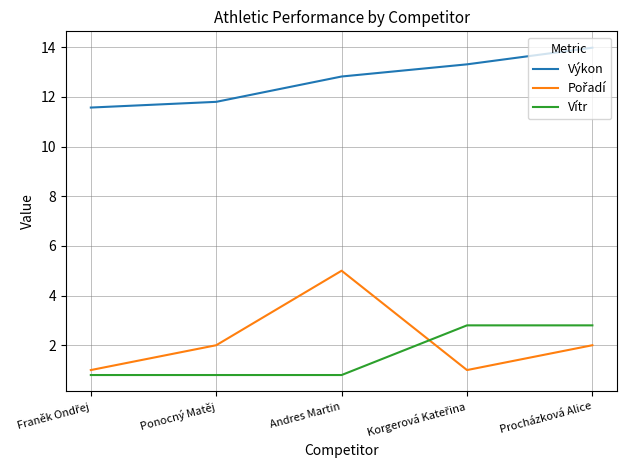

Where does the Výkon series first go above 12?

Andres Martin